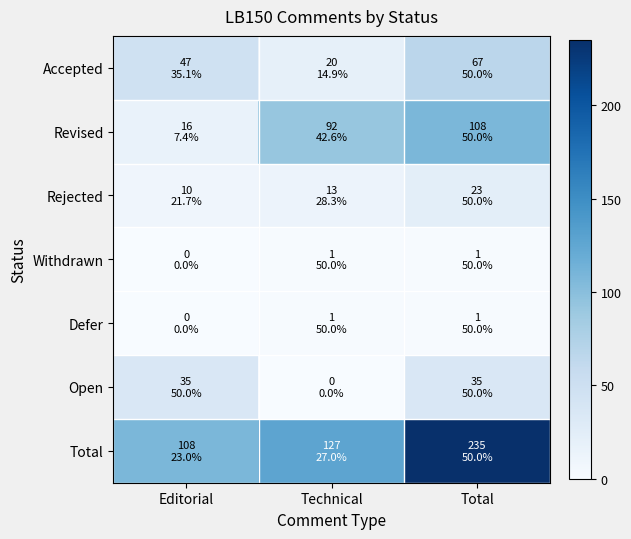

At which category is the sum across all series the highest?

Total